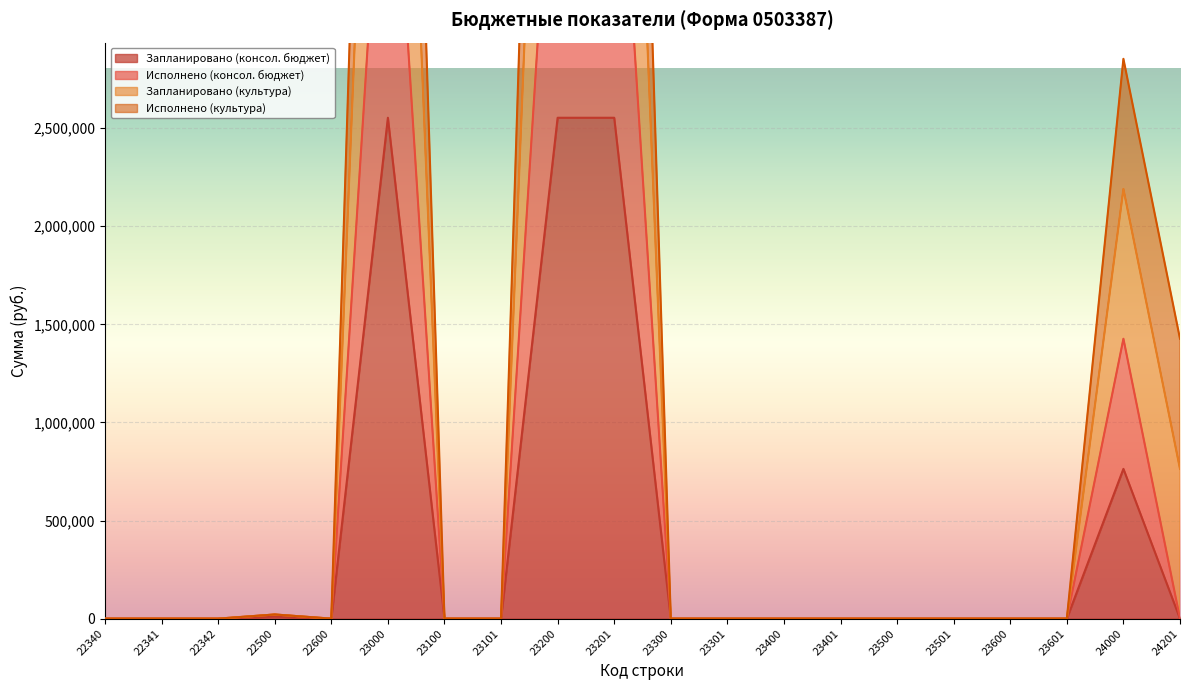

True or false: Запланировано (консол. бюджет) and Исполнено (культура) intersect in this chart.

False